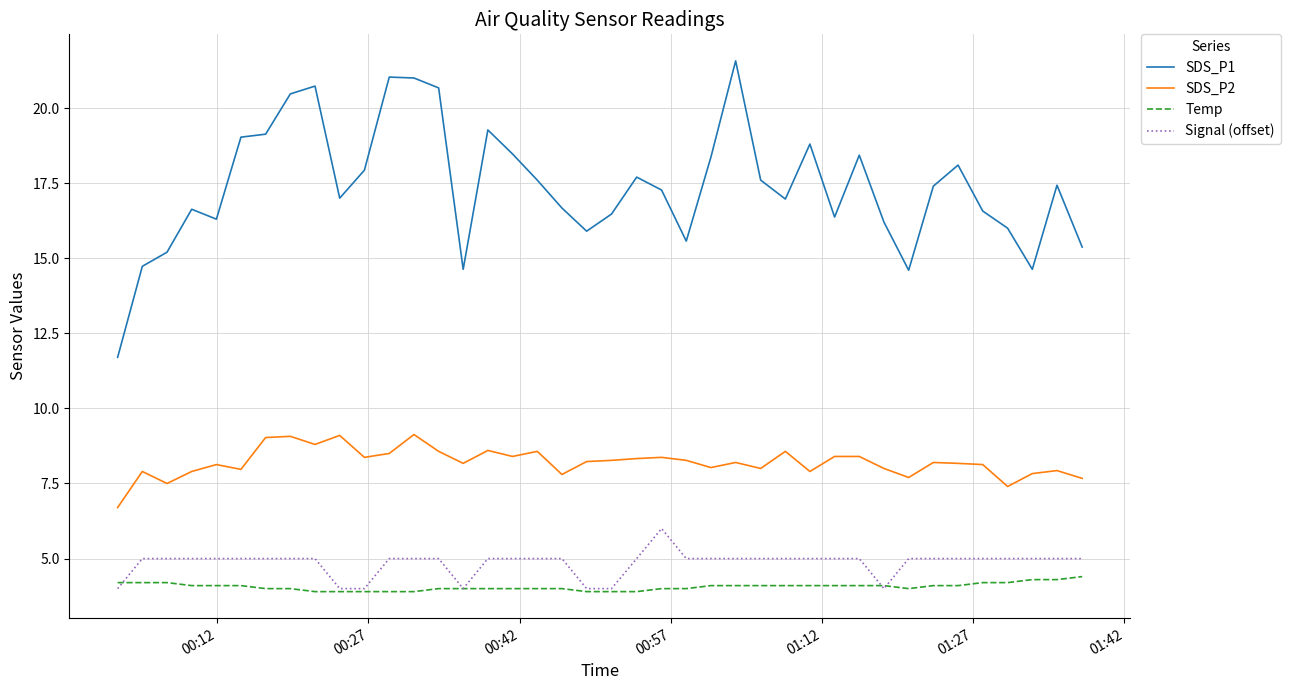

True or false: SDS_P2 and SDS_P1 intersect in this chart.

False